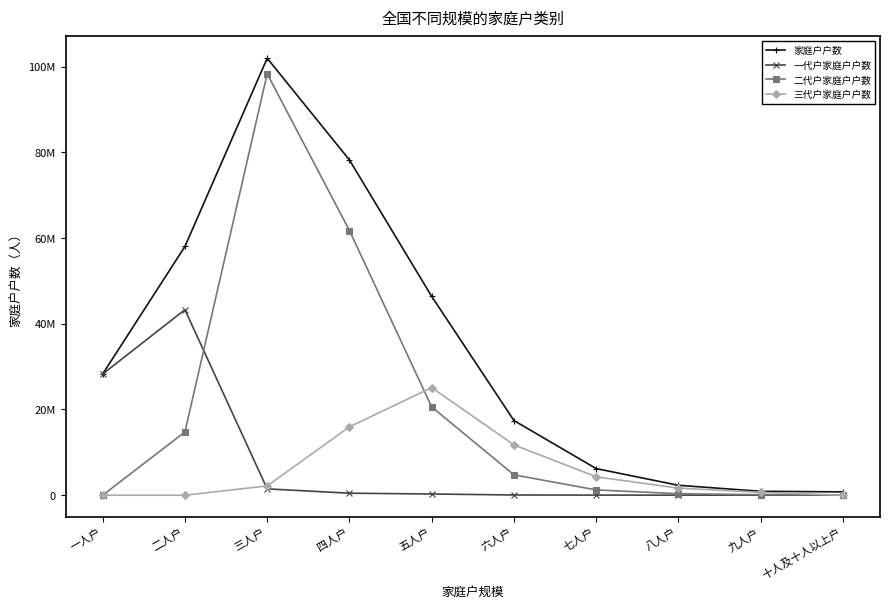

What is the sum of the 二代户家庭户户数 values at 四人户 and 七人户?

62991834